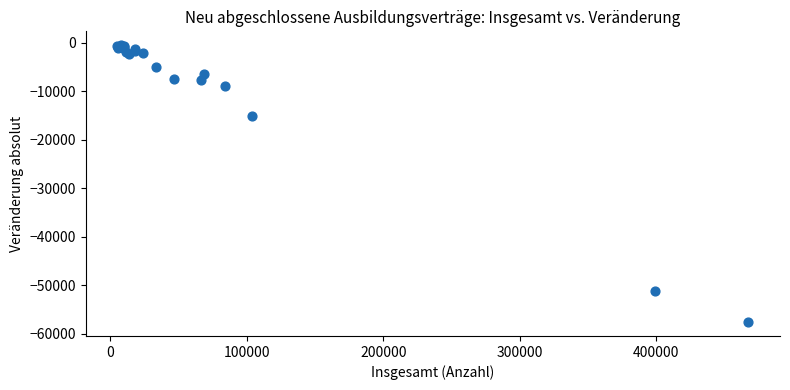

What Y value in the scatter plot is closest to -29005?

-15051